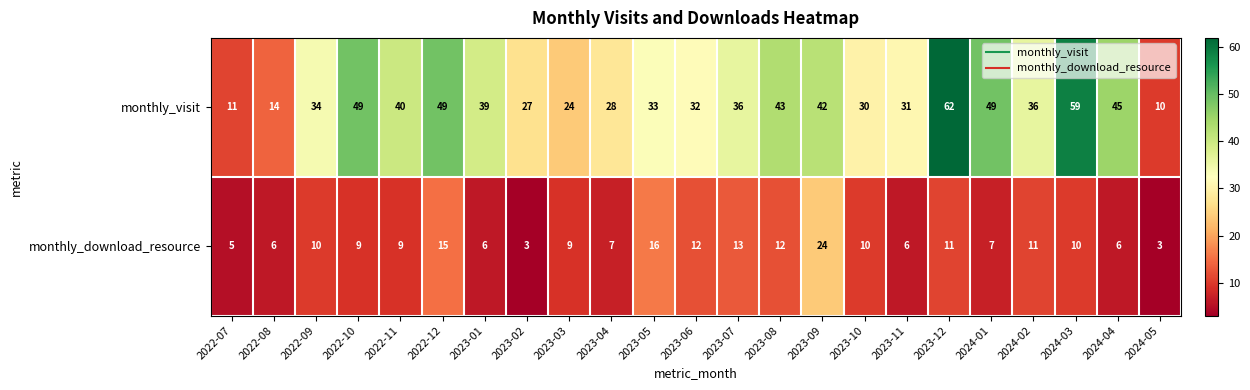

What is the smallest value displayed?

3